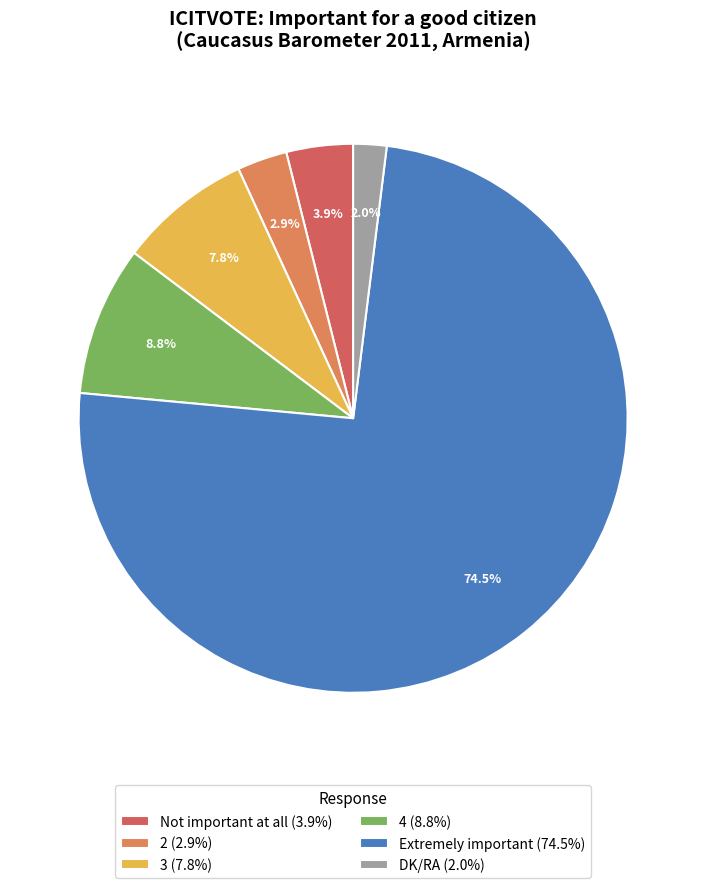

Which category has the biggest portion of the pie?

Extremely important